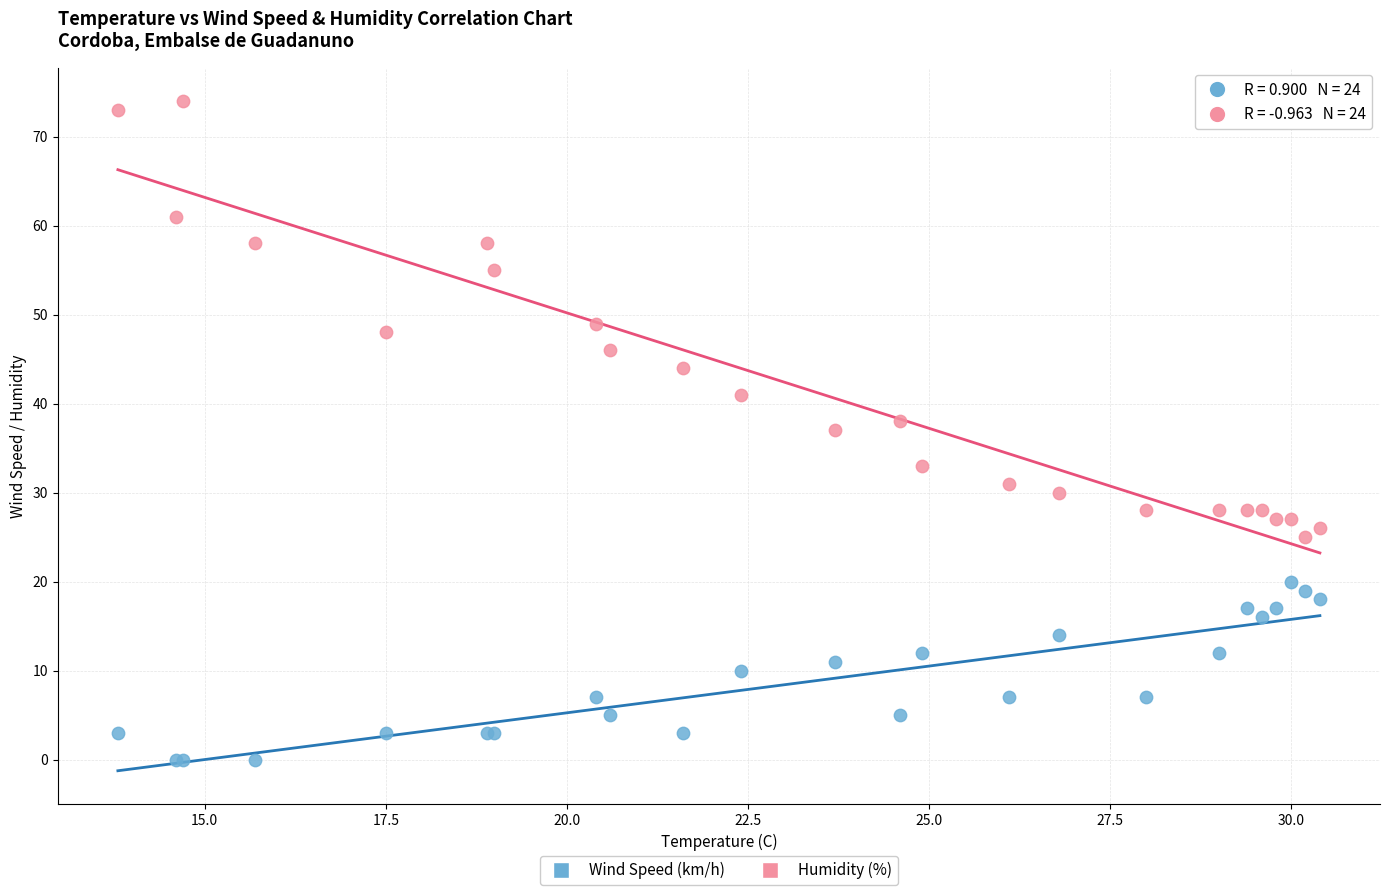

Which series has the widest spread of Y values?

Humidity (%)